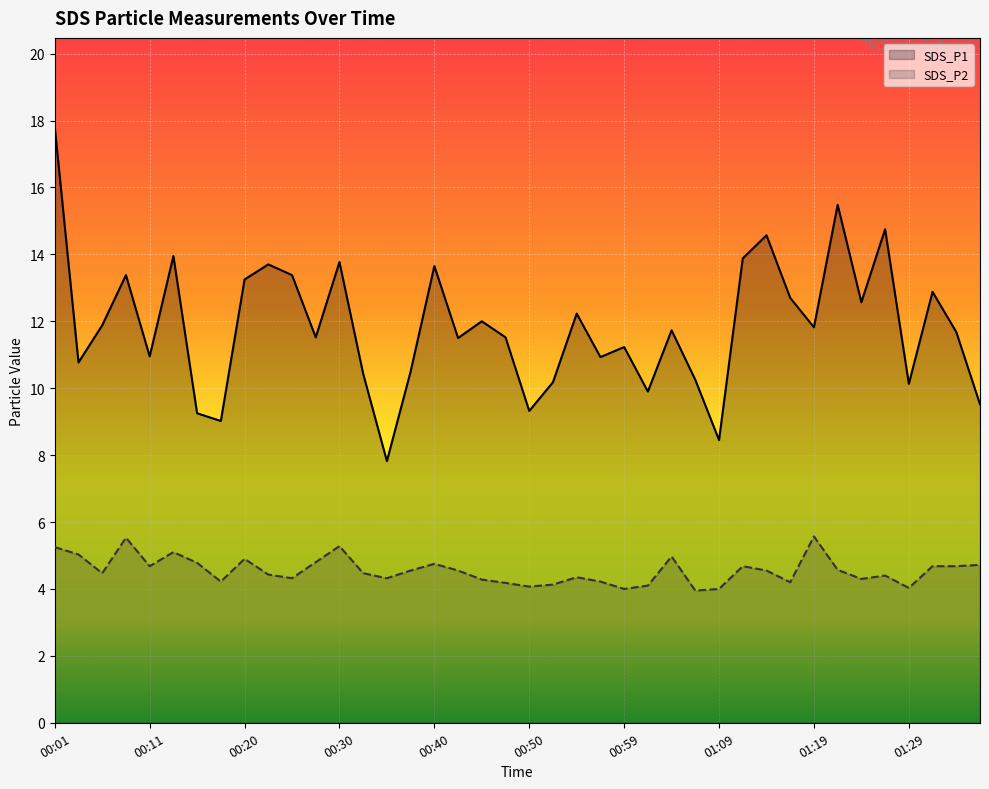

What is the label of the 31st point from the left?

30